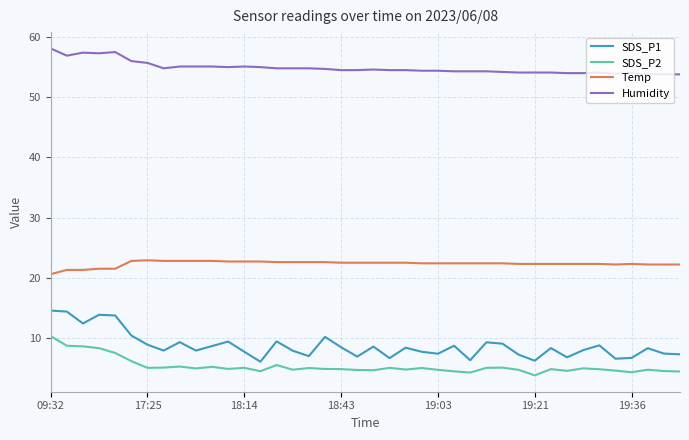

Which series has the widest spread of values?

SDS_P1